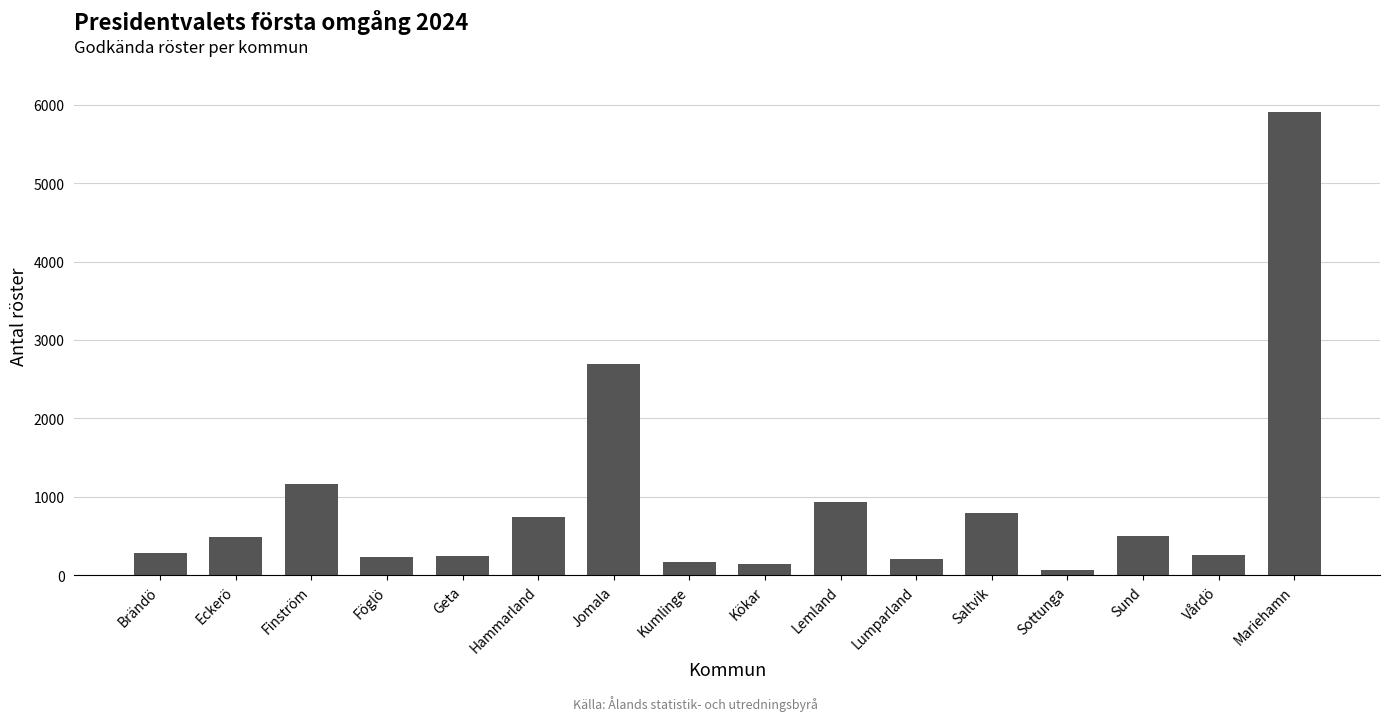

Where is the data nearest to the value 2983?

Jomala